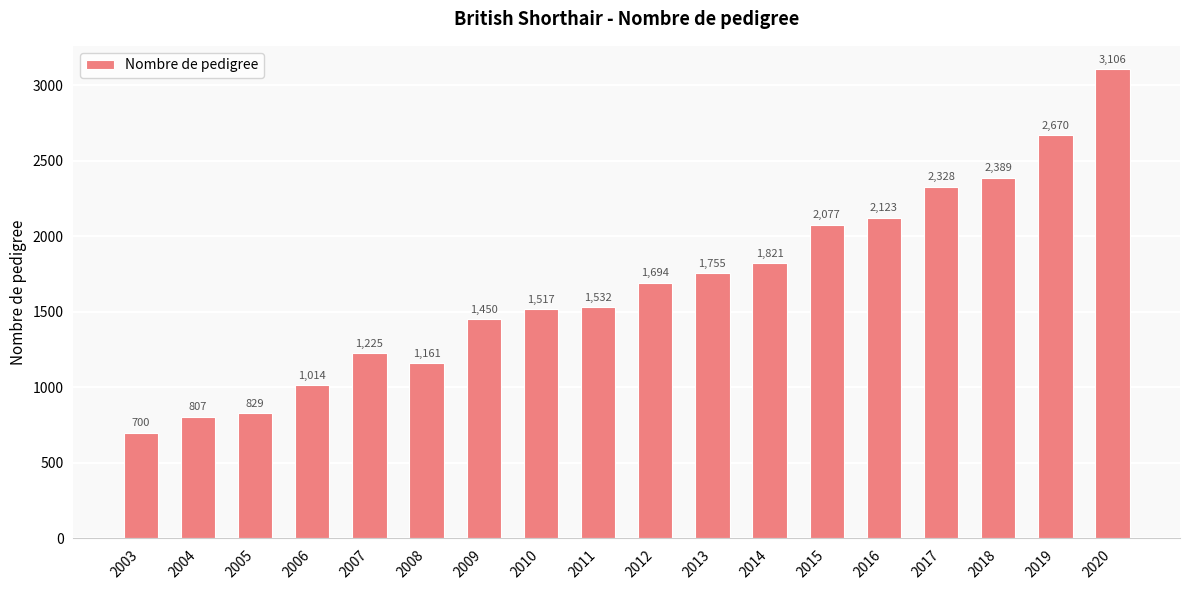

List the labels in order of value, smallest first.

2003, 2004, 2005, 2006, 2008, 2007, 2009, 2010, 2011, 2012, 2013, 2014, 2015, 2016, 2017, 2018, 2019, 2020